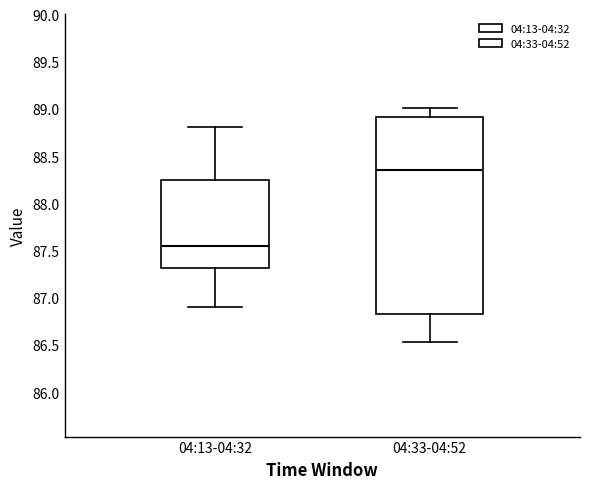

Which box's median line is the lowest?

04:13-04:32